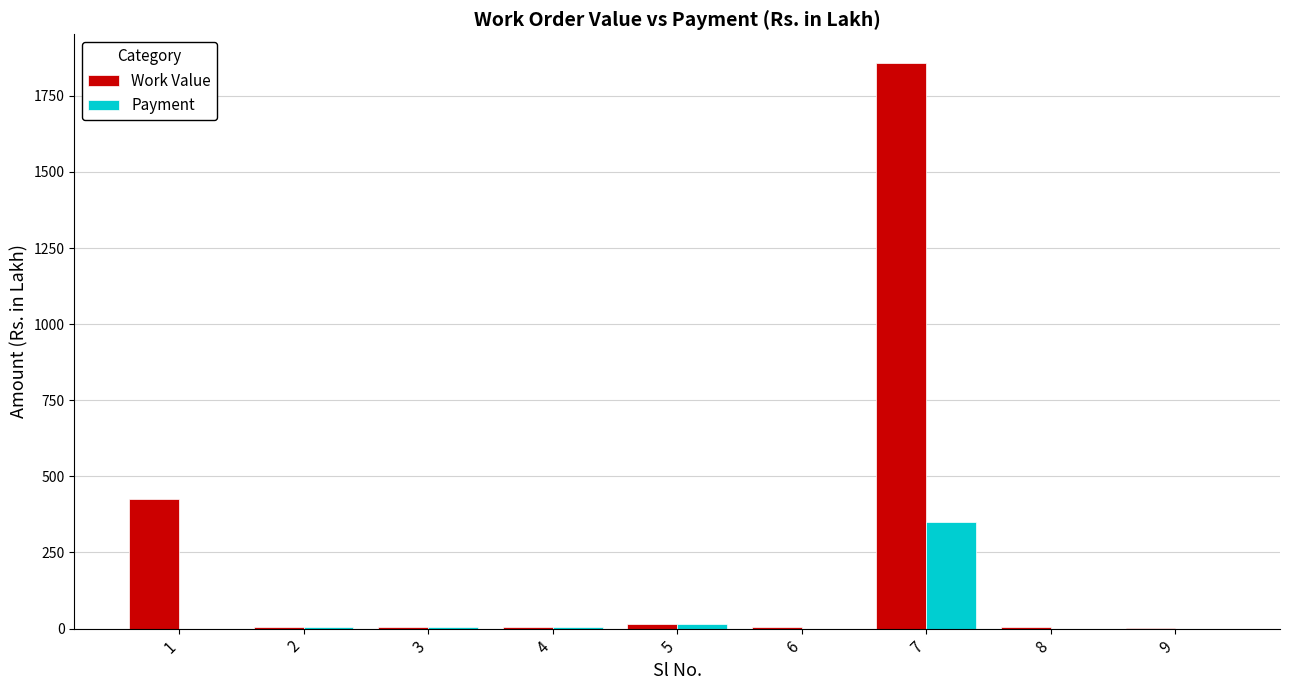

What is the sum of all Payment values?

380.6